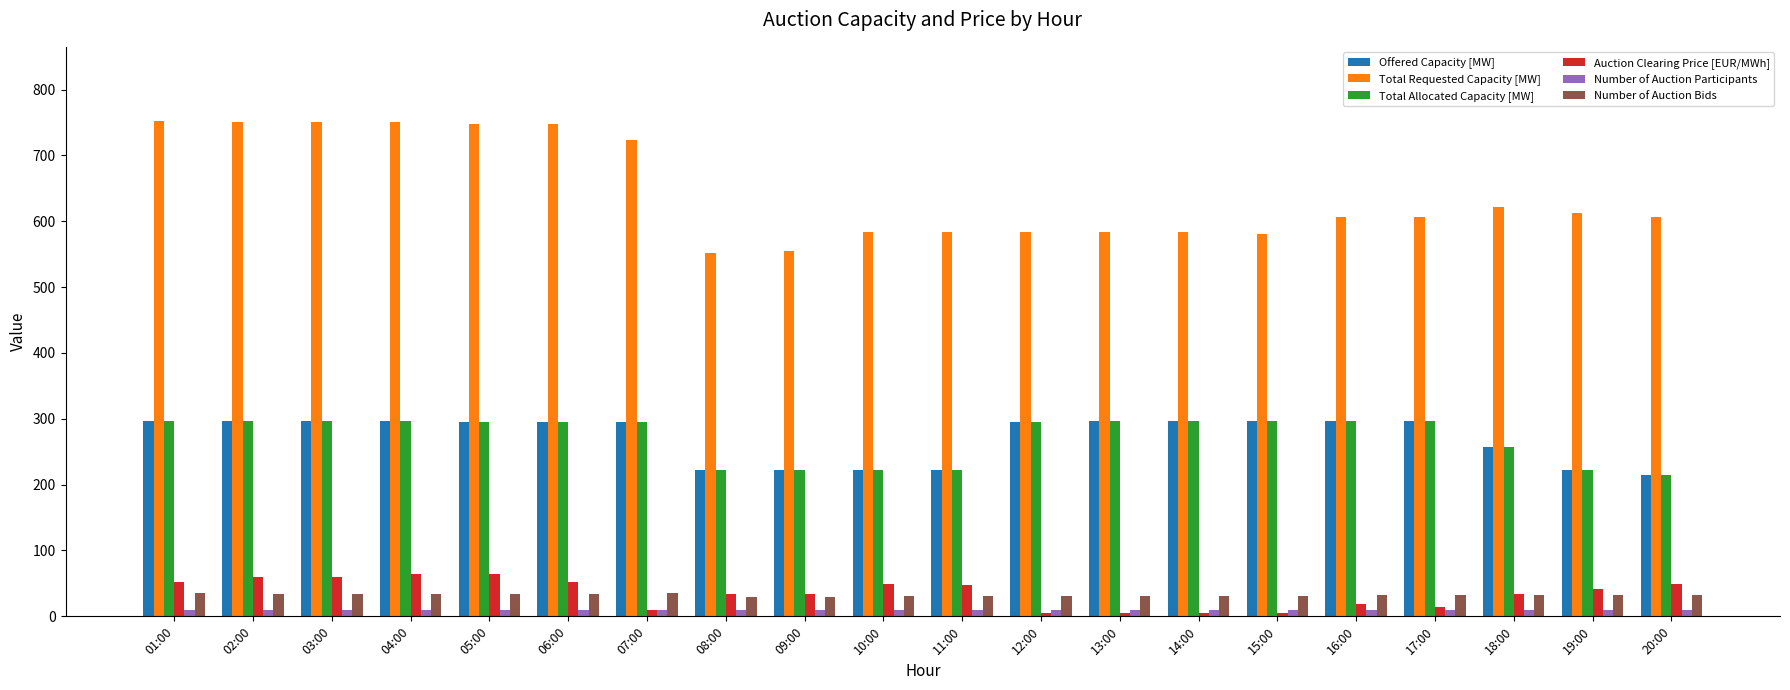

What is the highest value of the Auction Clearing Price [EUR/MWh] series?

65.0